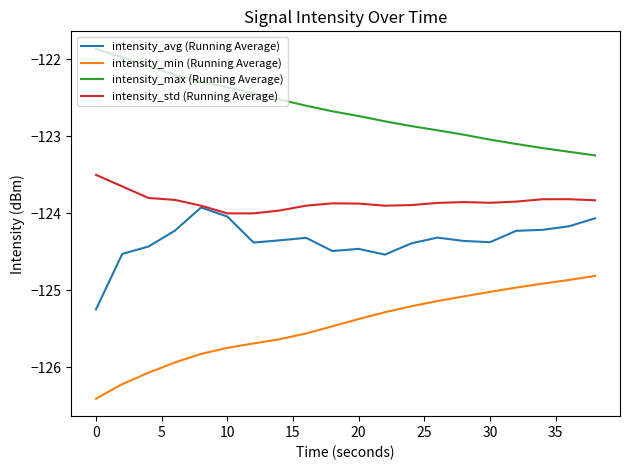

True or false: intensity_avg (Running Average) and intensity_min (Running Average) cross at least once.

False